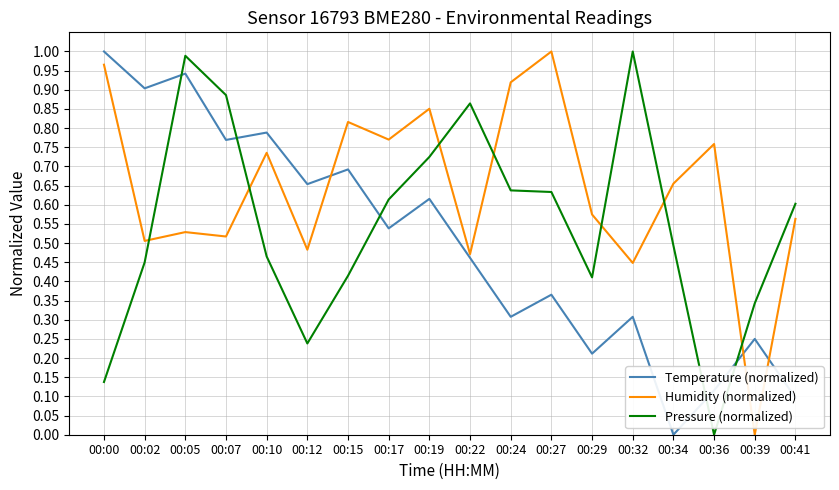

What are all the series names shown in the legend?

Temperature (normalized), Humidity (normalized), Pressure (normalized)